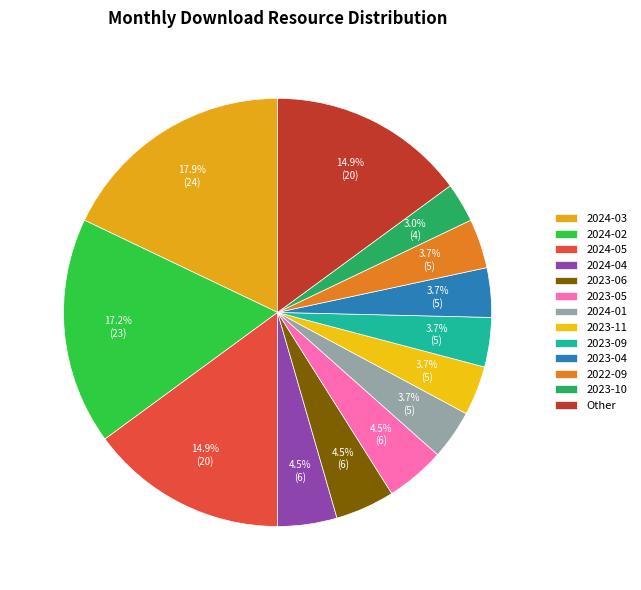

Is there any slice that represents more than half of the pie?

No